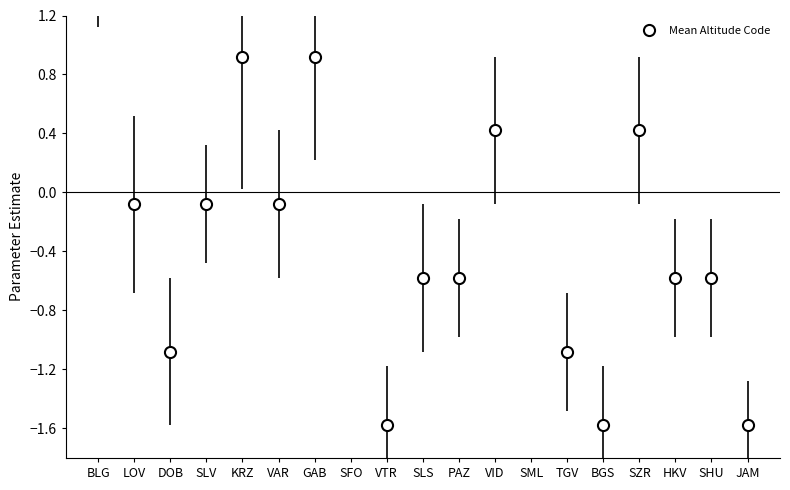

At which label is the value closest to 0?

LOV